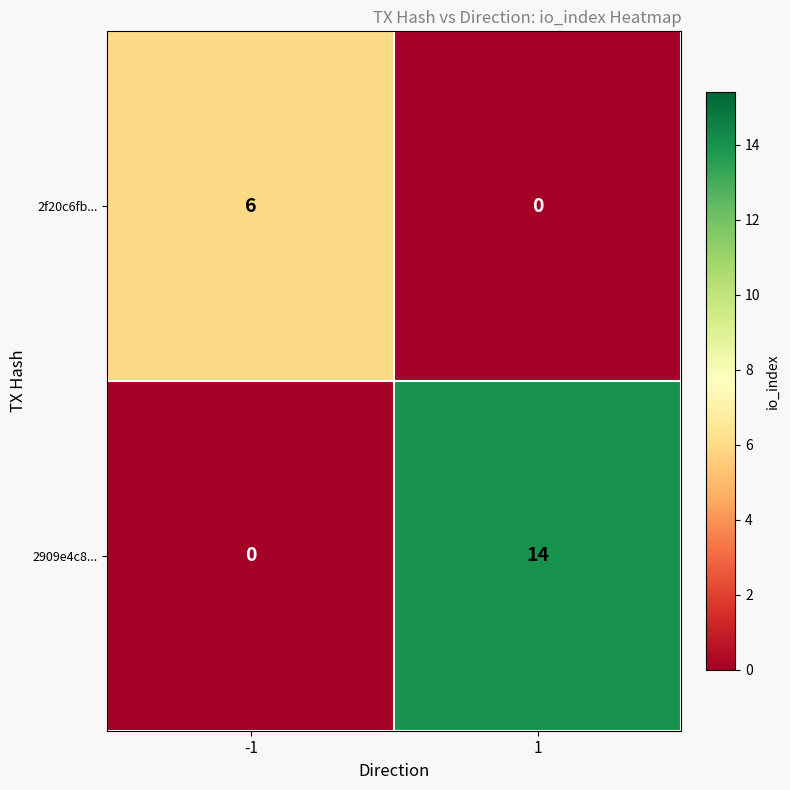

What is the difference between the 2909e4c8... values at 1 and -1?

14